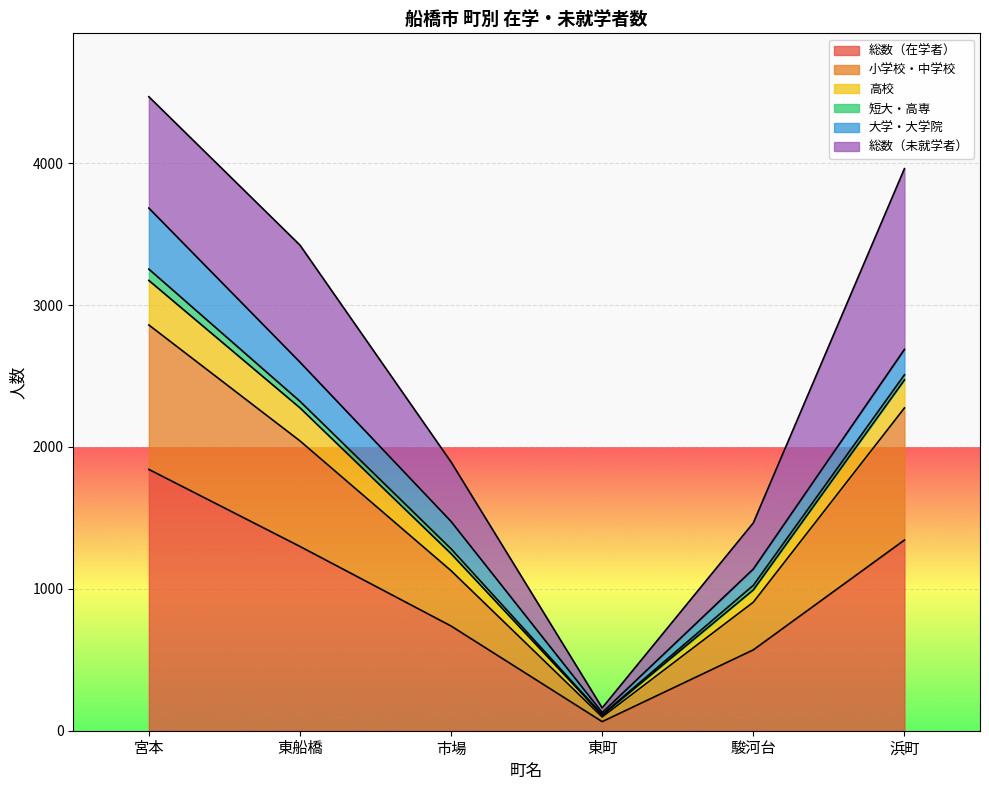

True or false: 高校 has more than 2 interior local peaks.

False